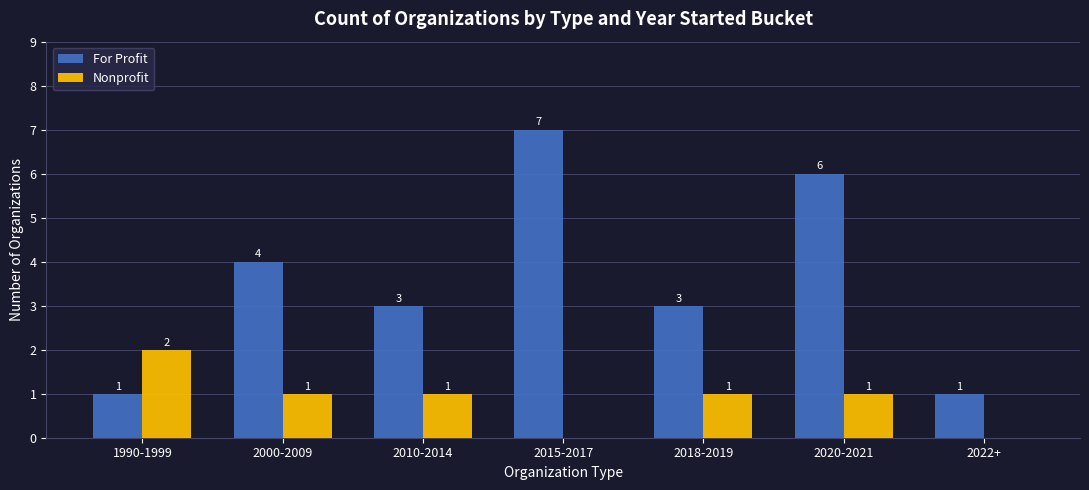

What is the approximate value of For Profit at 2020-2021?

6